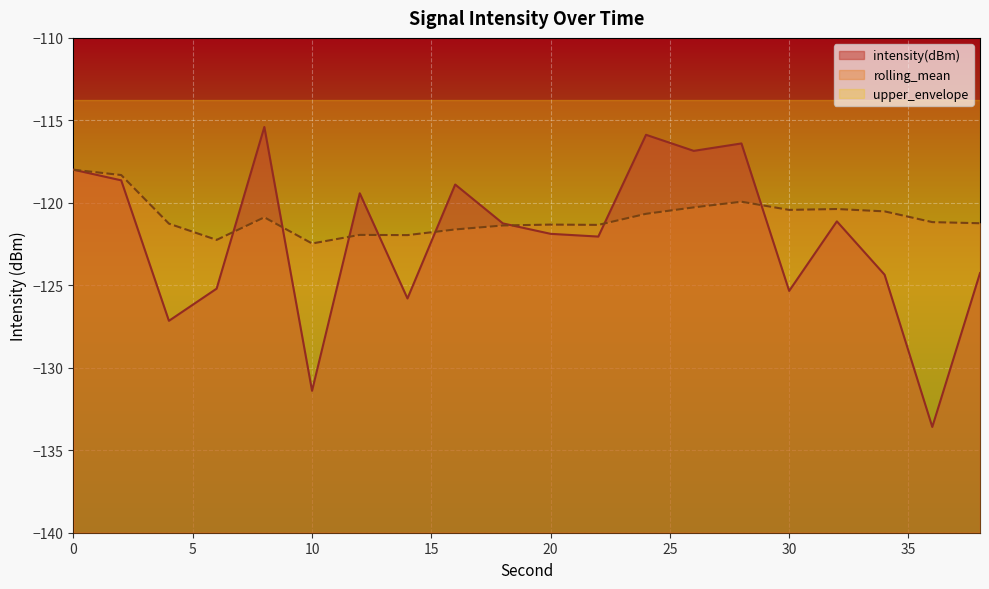

How many times do rolling_mean and intensity(dBm) cross each other?

8